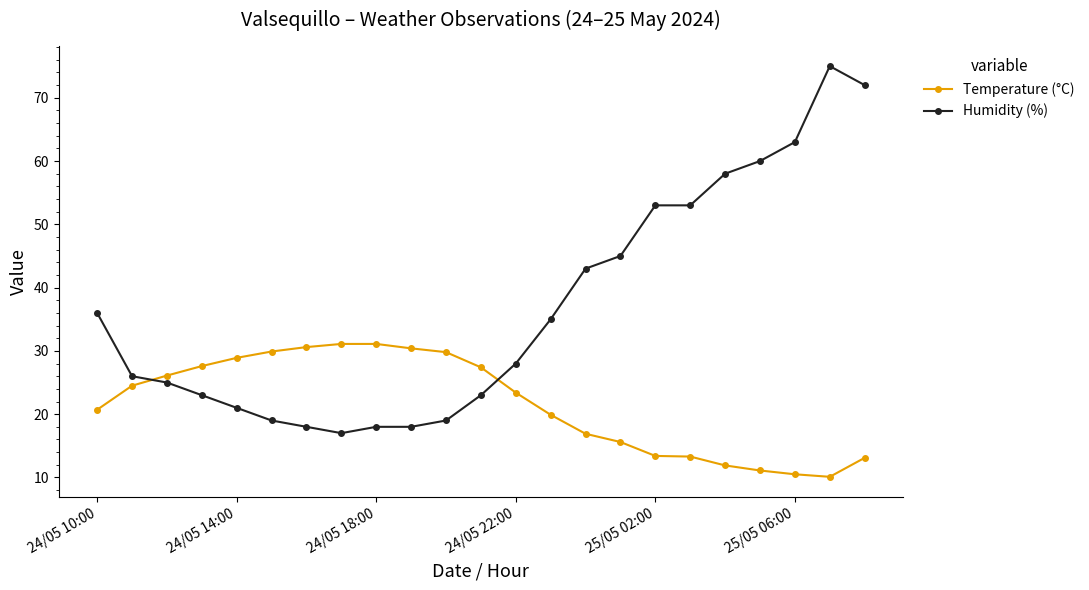

At how many categories does at least one series exceed 50?

7